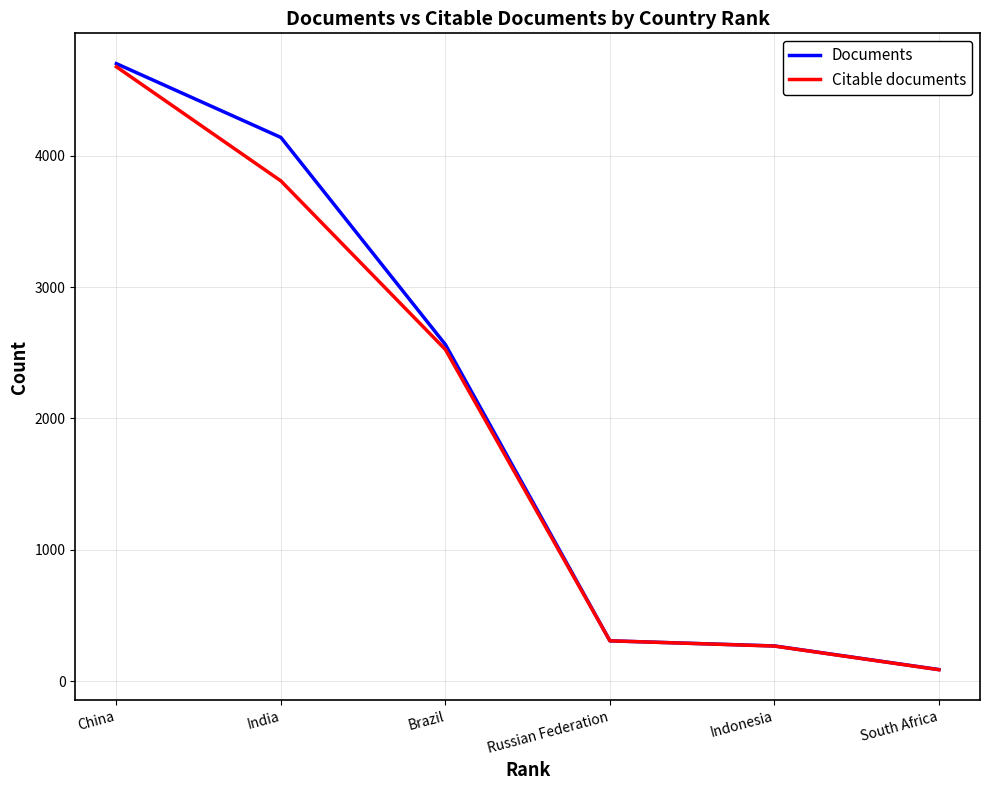

At which category does the chart reach its minimum across all series?

South Africa